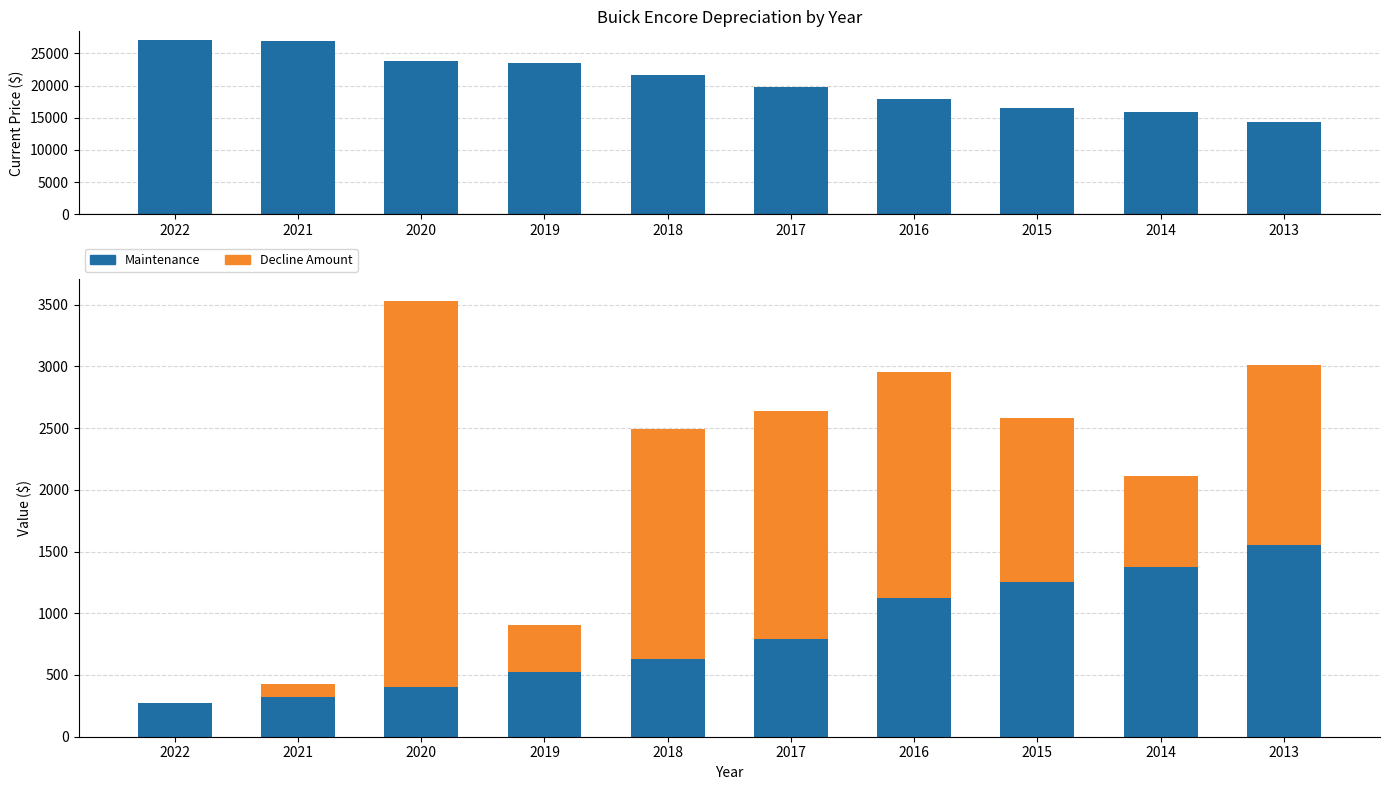

Which series has the widest spread of values?

Current Price